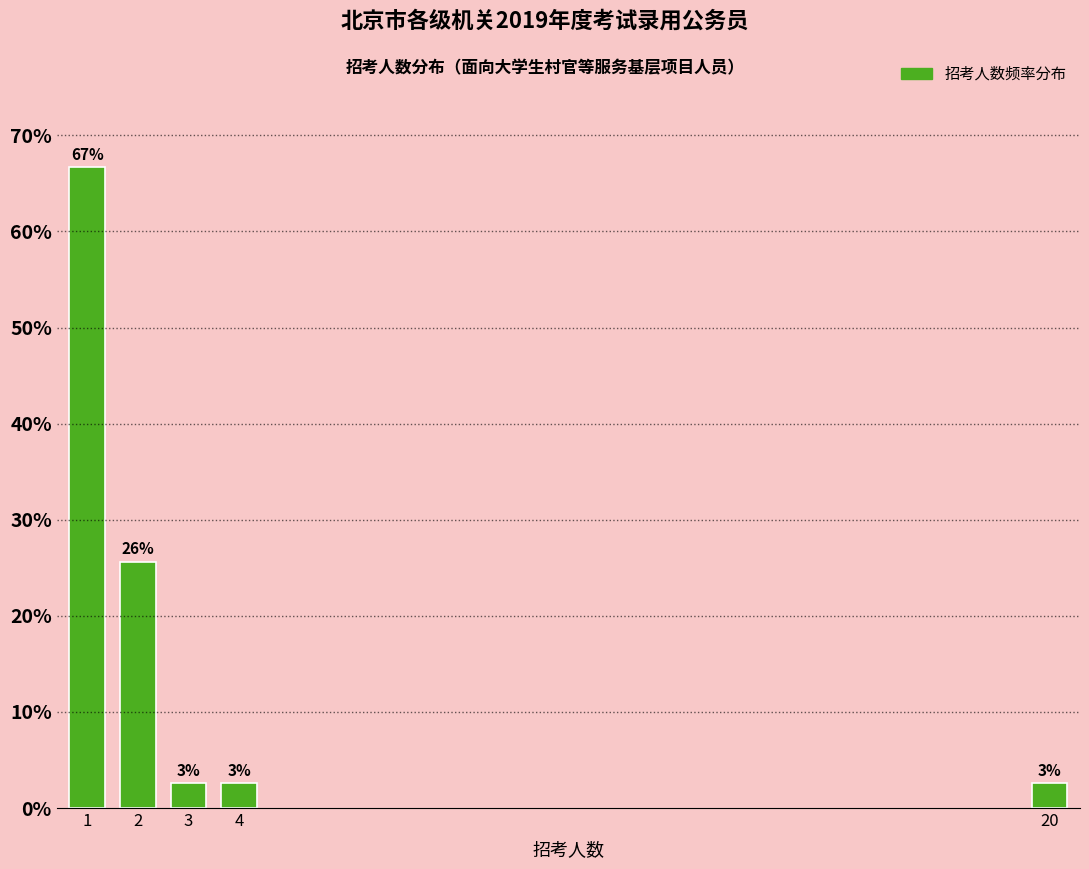

Are the bars horizontal?

No